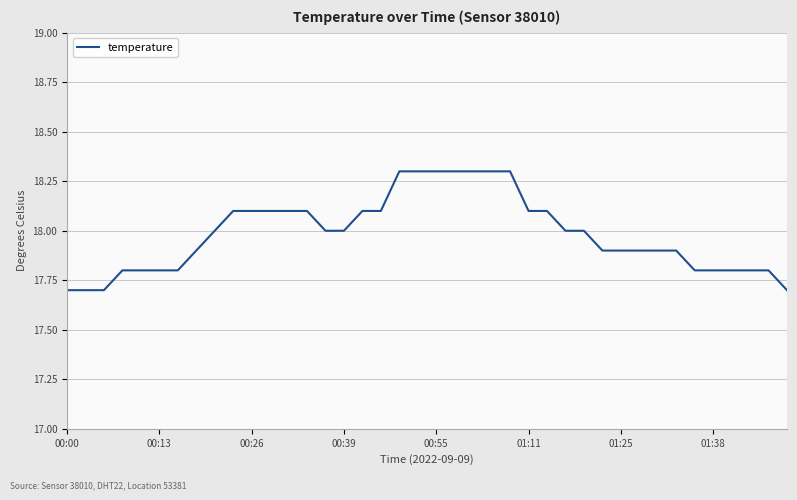

What is the difference between the maximum and minimum values?

0.6